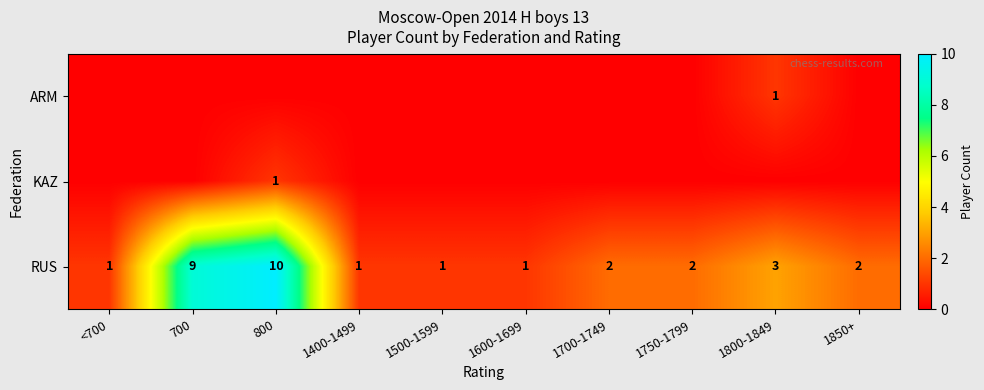

What is the sum of all RUS values?

32